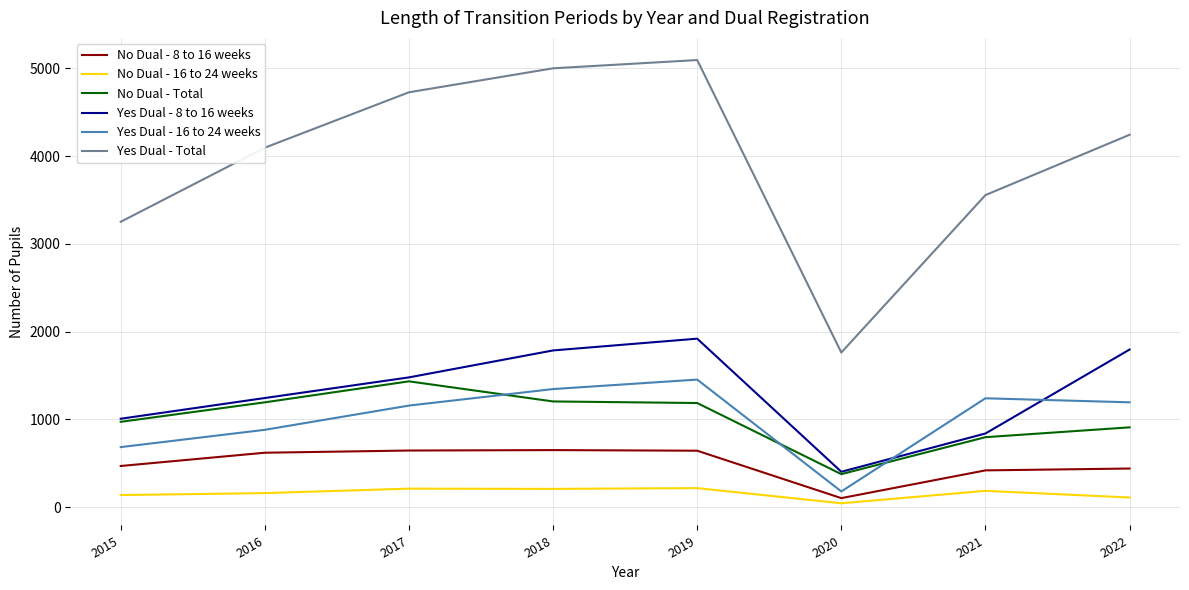

Between 2016 and 2020, which series saw the biggest shift?

Yes Dual - Total